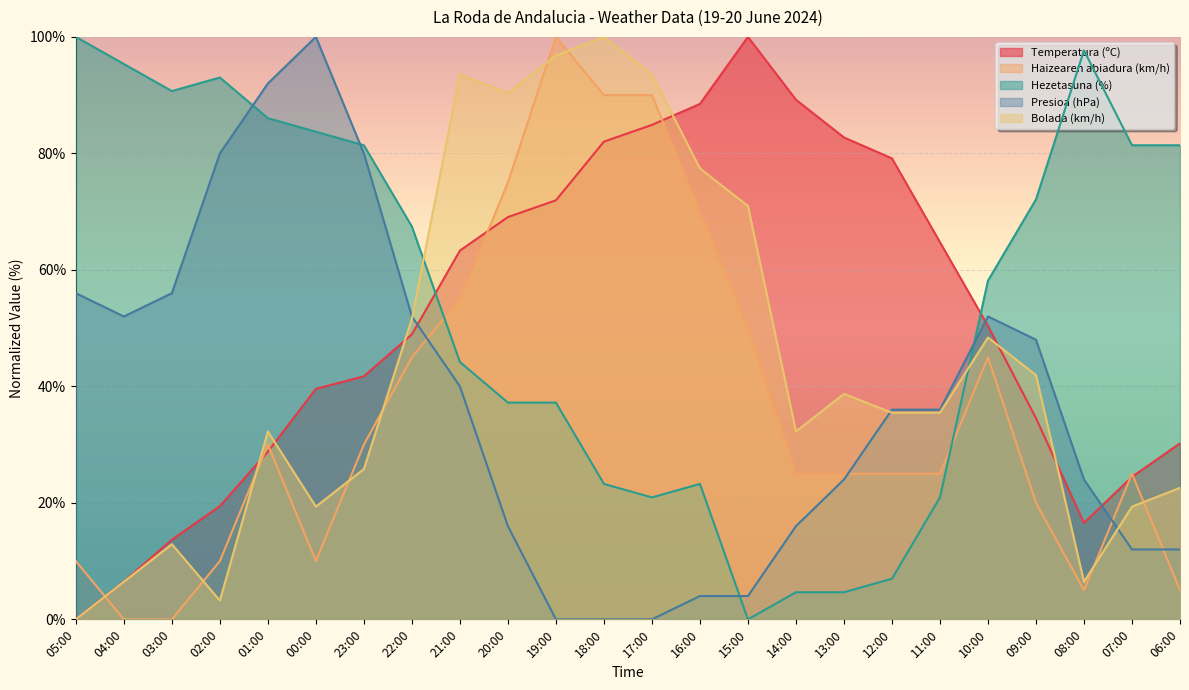

How many categories are shown in the chart?

24